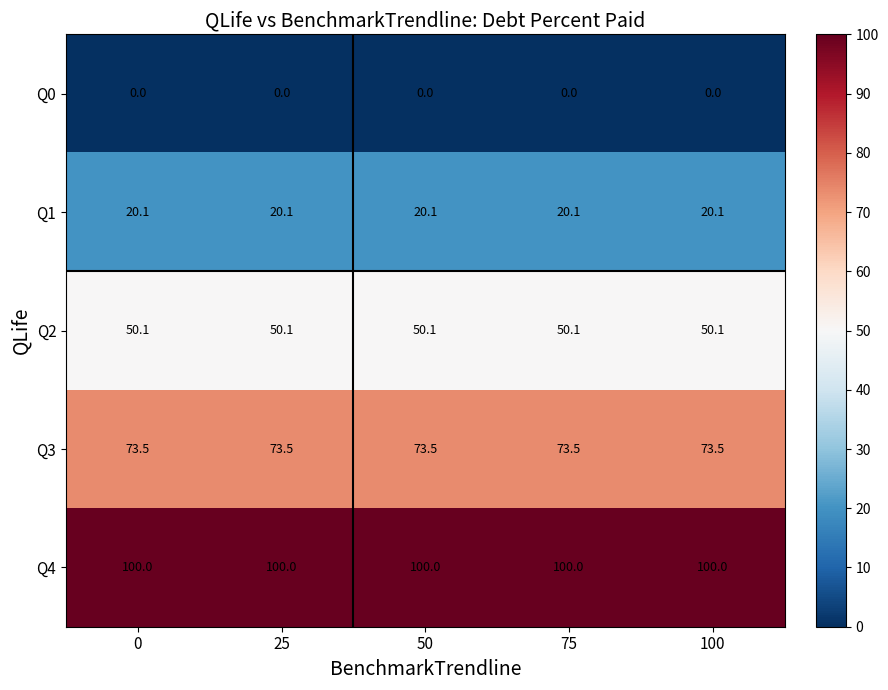

What is the sum of all Q4 values?

500.0